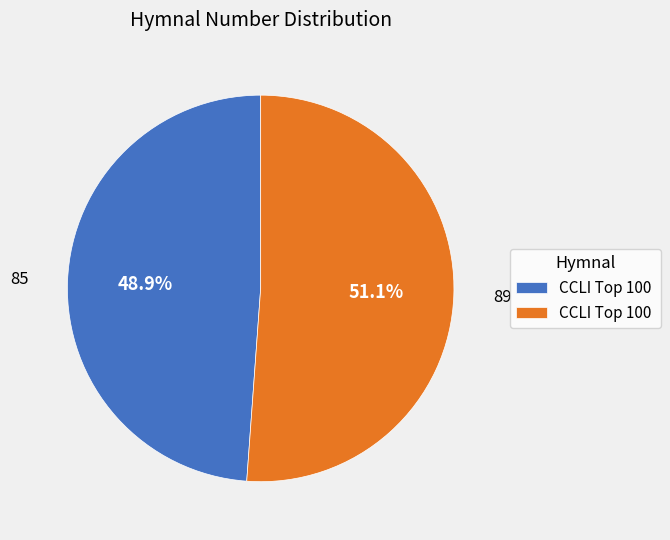

Is there a majority slice in this chart?

Yes